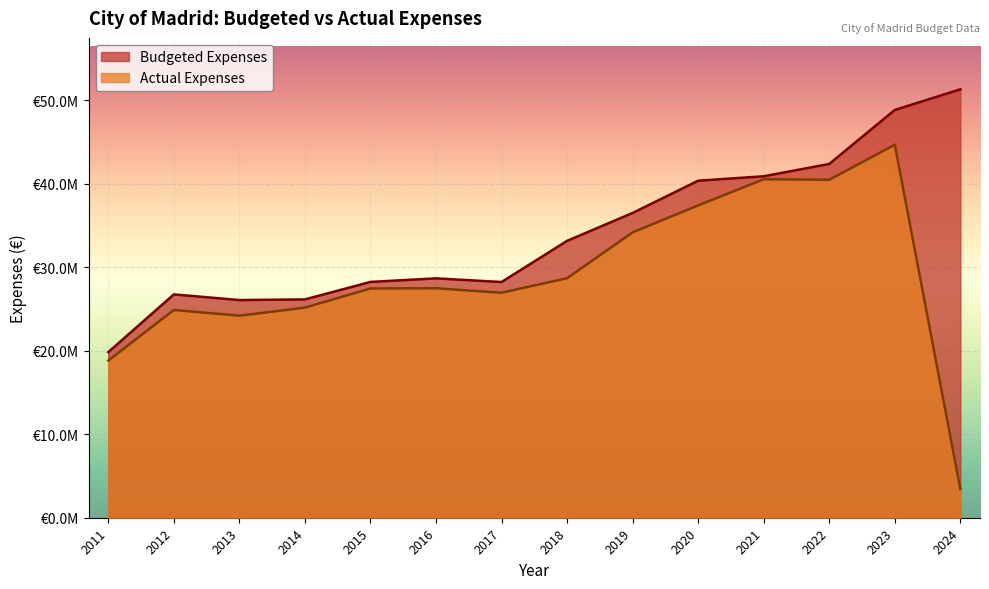

Does the chart display data point markers on the line(s)?

No